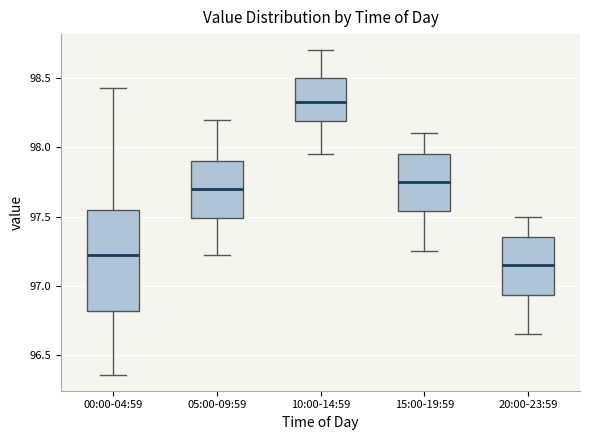

Which box is the tallest, from its lower edge to its upper edge?

00:00-04:59